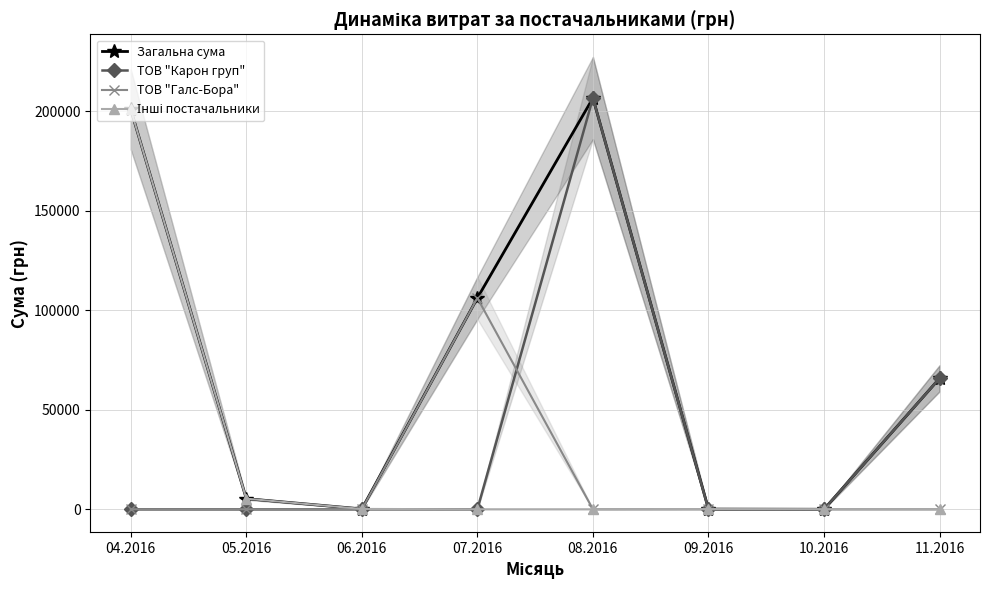

Rank the categories by Інші постачальники value from highest to lowest.

04.2016, 05.2016, 06.2016, 09.2016, 07.2016, 08.2016, 10.2016, 11.2016